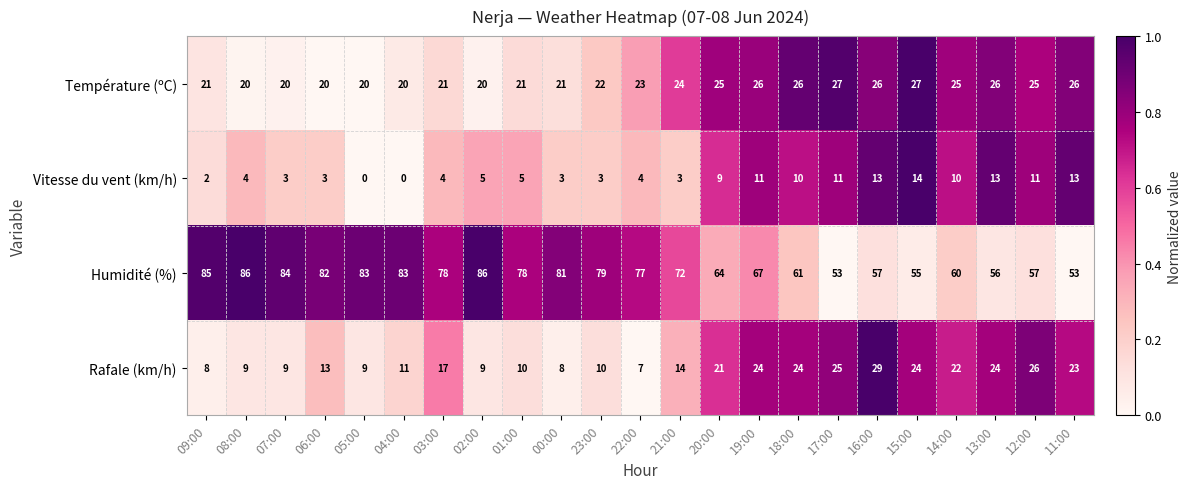

What is the difference between the Vitesse du vent (km/h) values at 07:00 and 13:00?

10